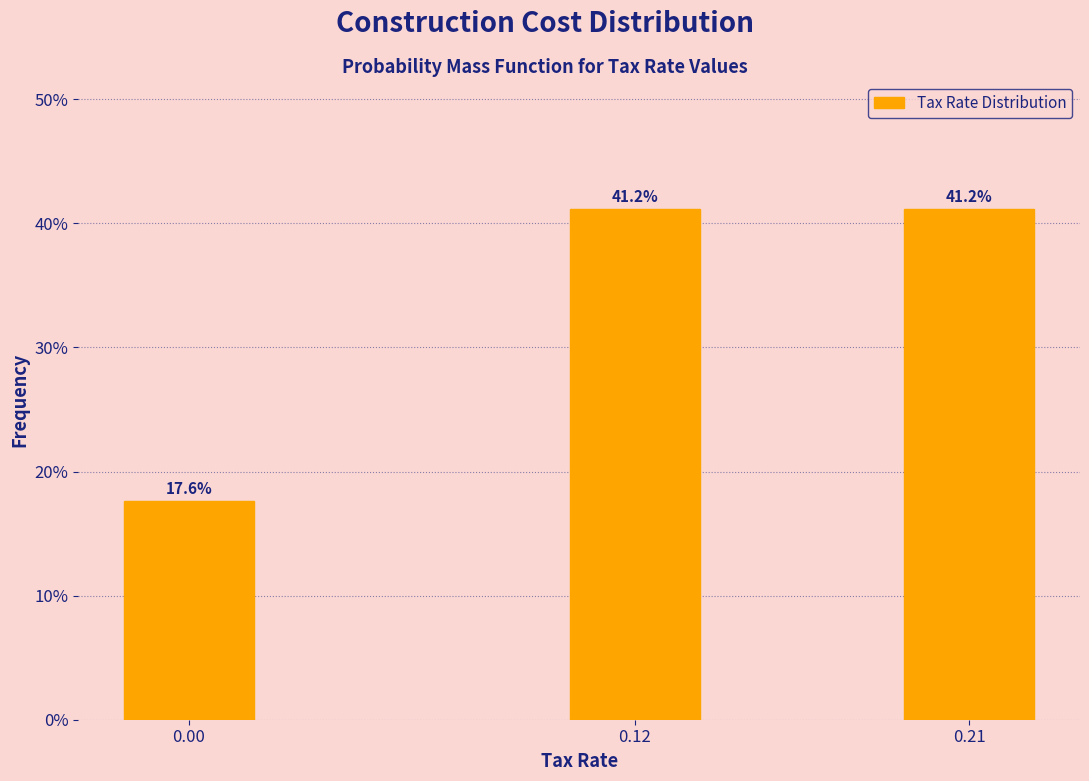

Reading left to right, extract all data points from this chart.

0.00=17.6	0.12=41.2	0.21=41.2